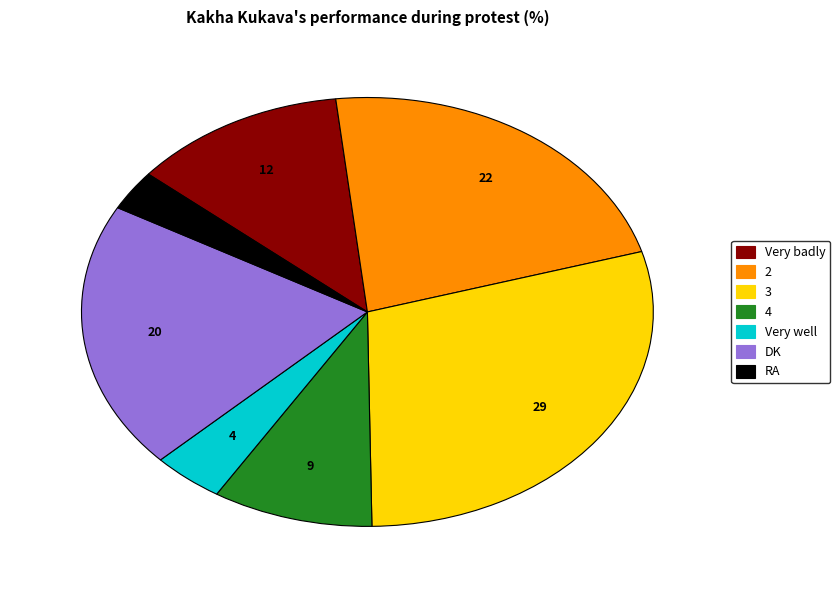

How many slices are in this pie chart?

7